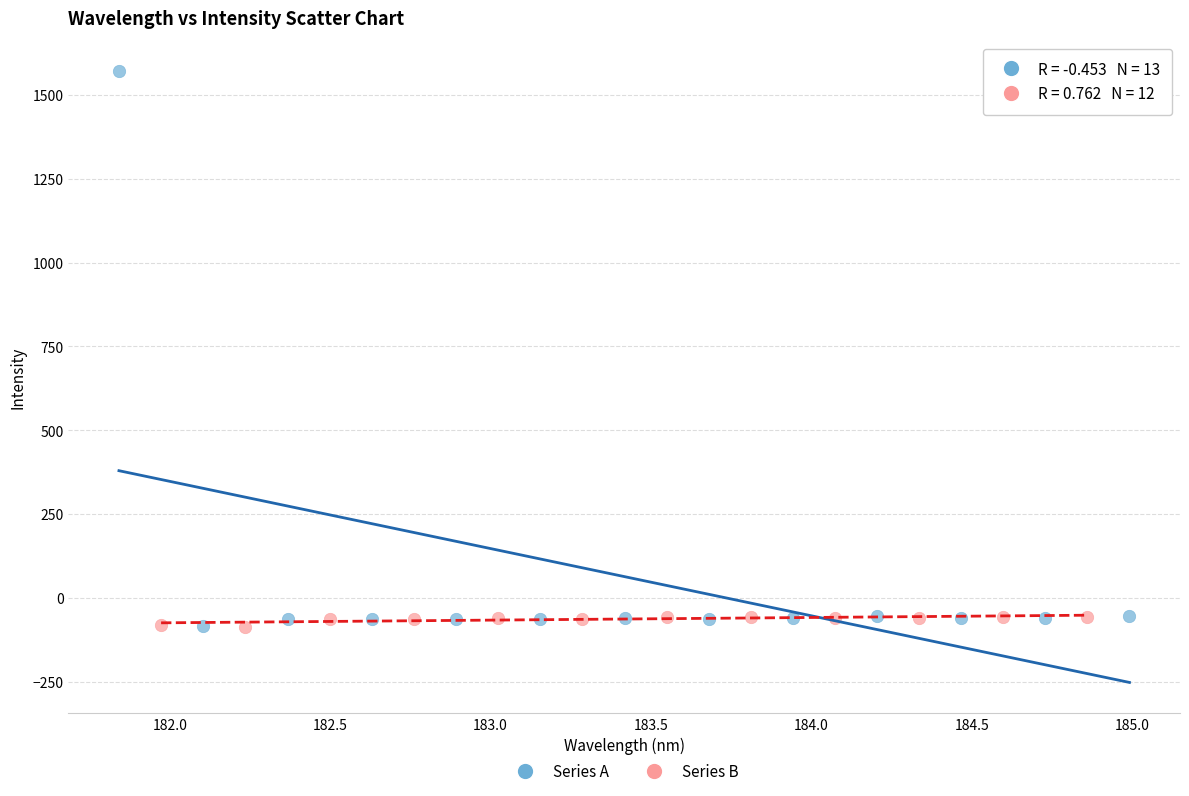

Which series reaches the maximum Y coordinate?

Series A